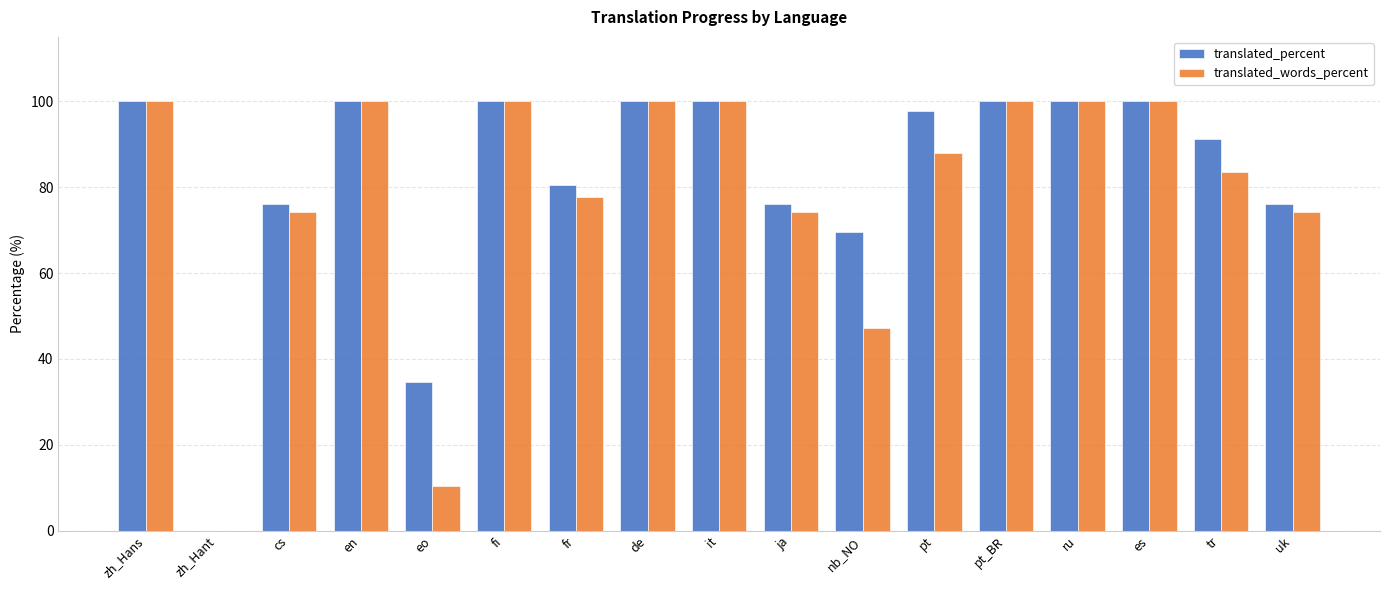

What is the maximum value shown in the chart?

100.0